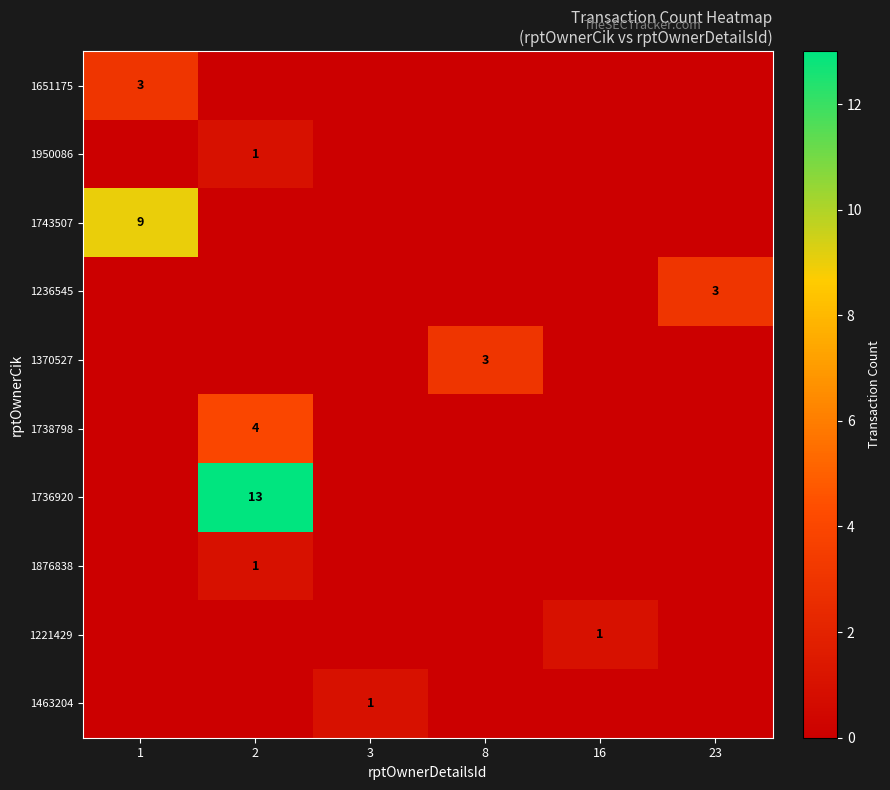

How many values in 1743507 are above zero?

1